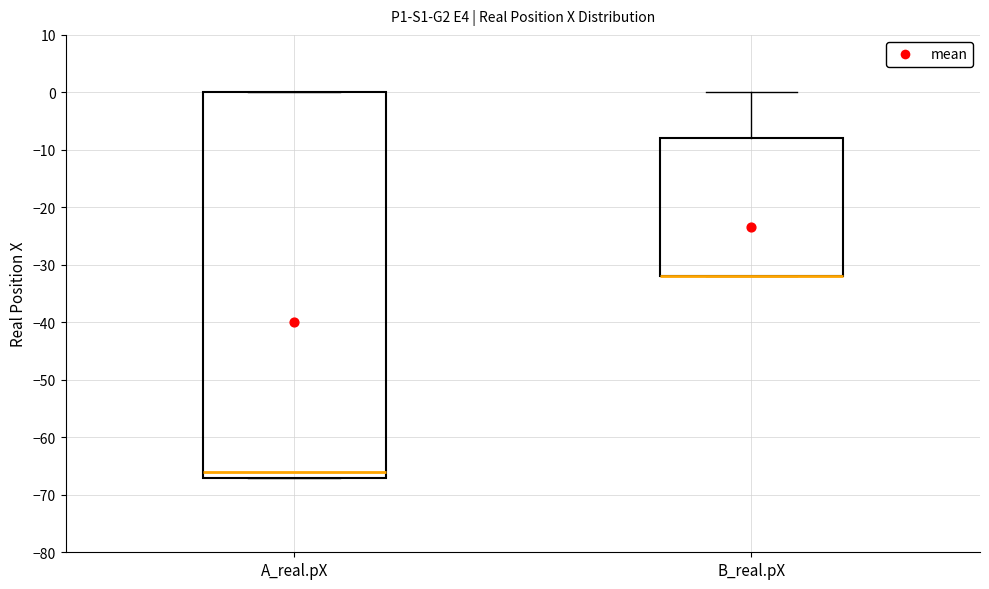

Reading left to right, transcribe this box plot: for each box, give where its median line is, the range the box spans, and where its two whiskers end, as read against the y-axis. The values are not printed on the chart, so give them approximately, as read against the axis.

A_real.pX: median -66, box -67 to 0, whiskers -67 to 0
B_real.pX: median -32 (drawn on the box's lower edge), box -32 to -8, whiskers -32 to 0